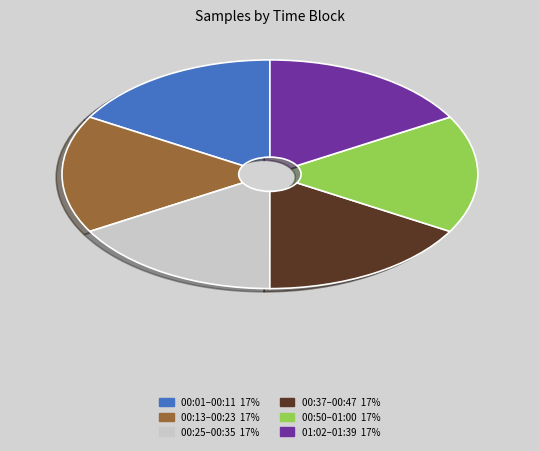

Does any single category account for the majority?

No